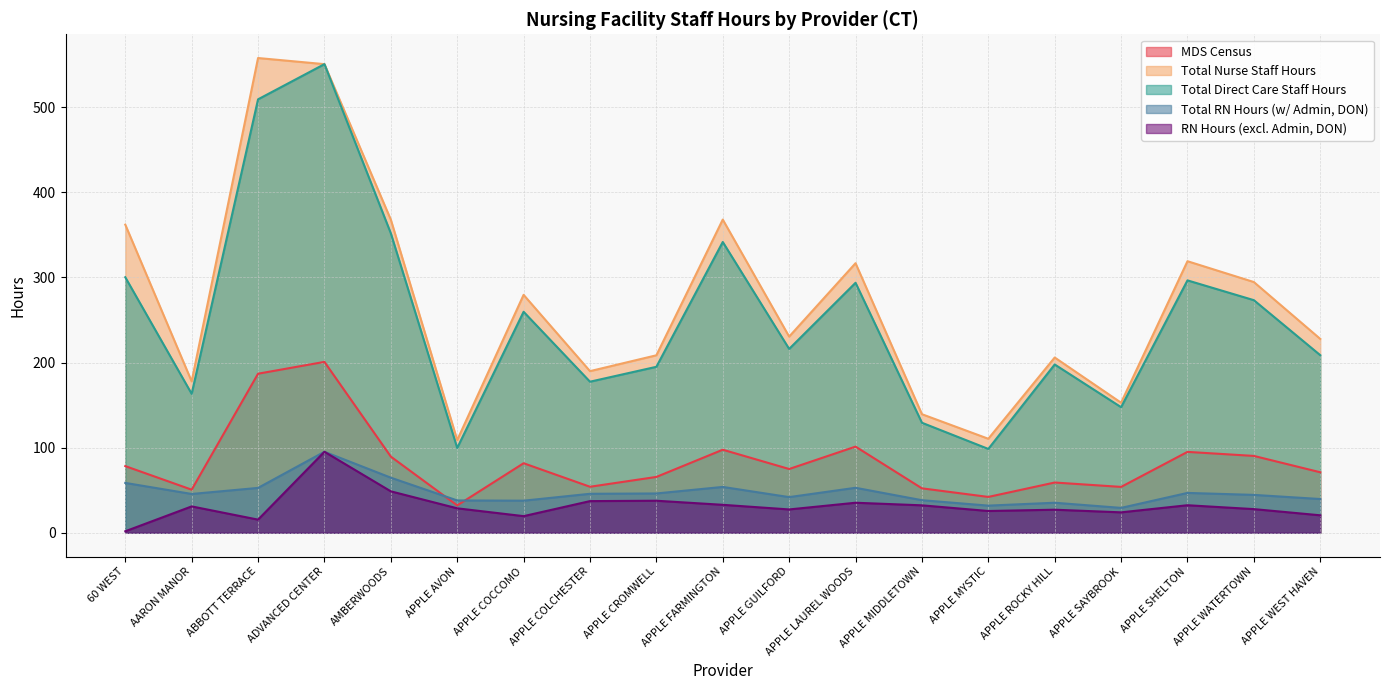

Is the value of Total Direct Care Staff Hours at APPLE AVON greater than the value of Total Nurse Staff Hours at APPLE COLCHESTER?

No